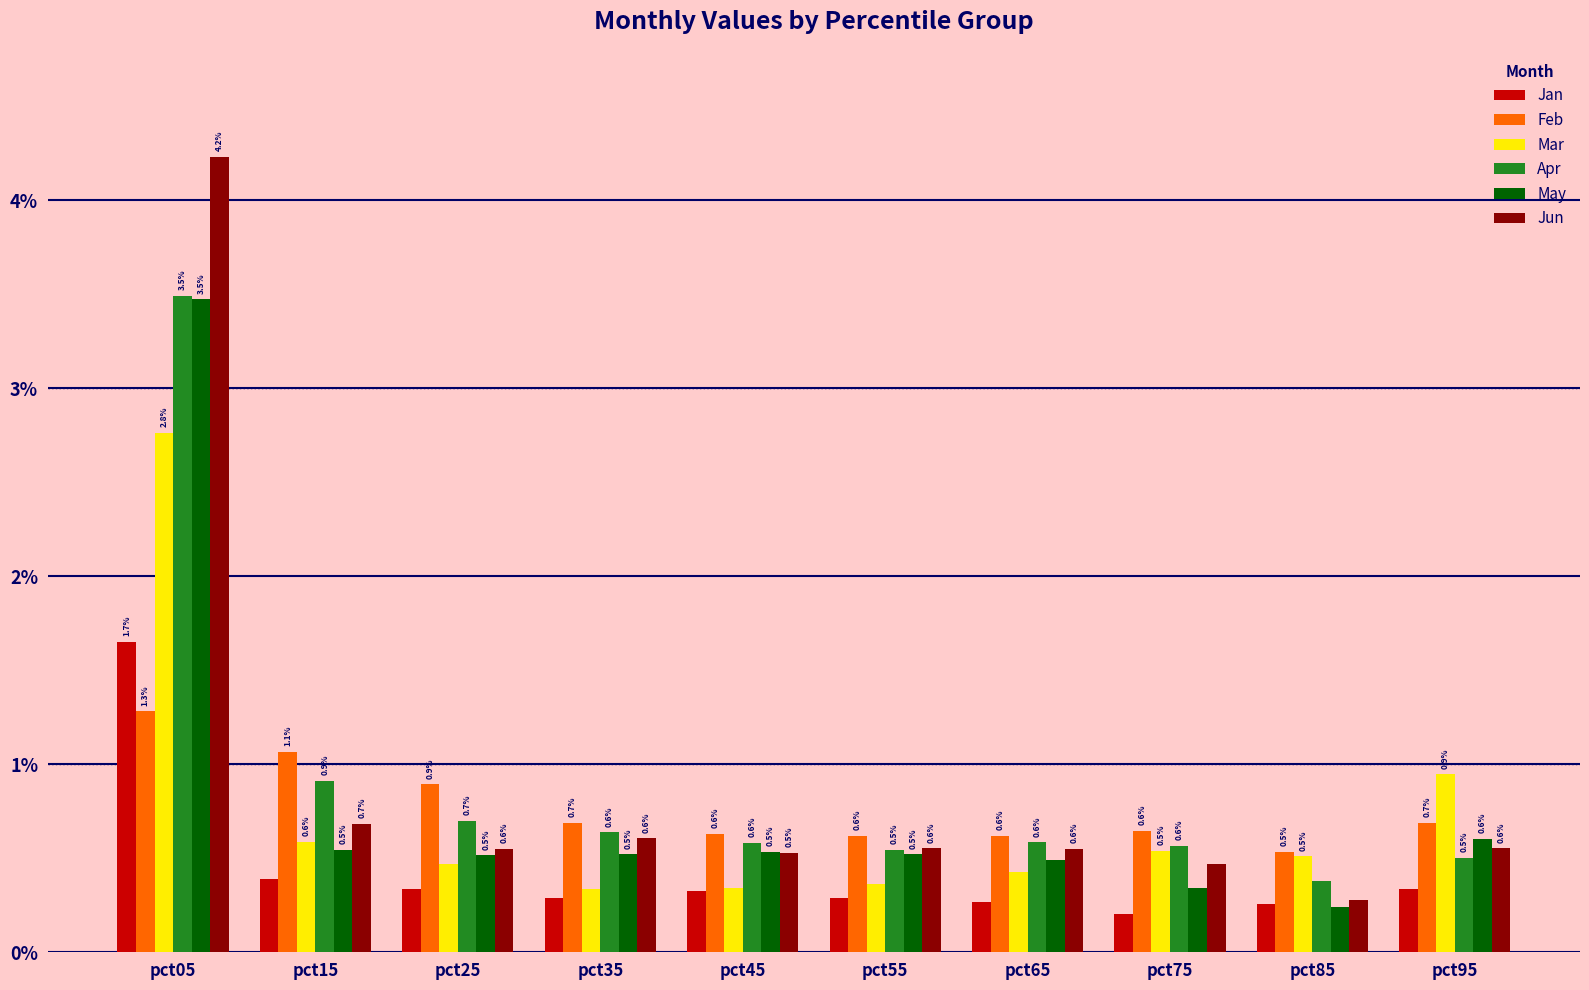

What is the maximum value shown in the chart?

4.2